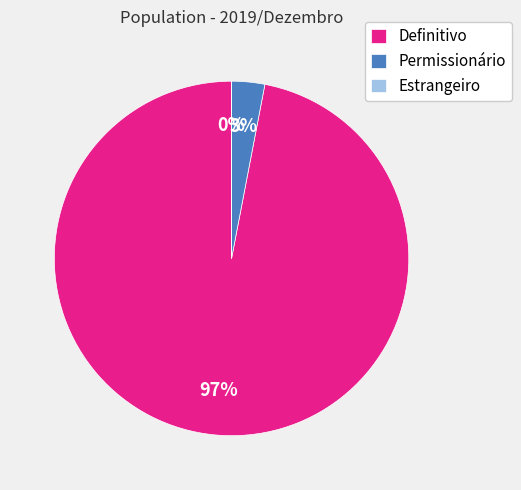

Which slice is the largest?

Definitivo